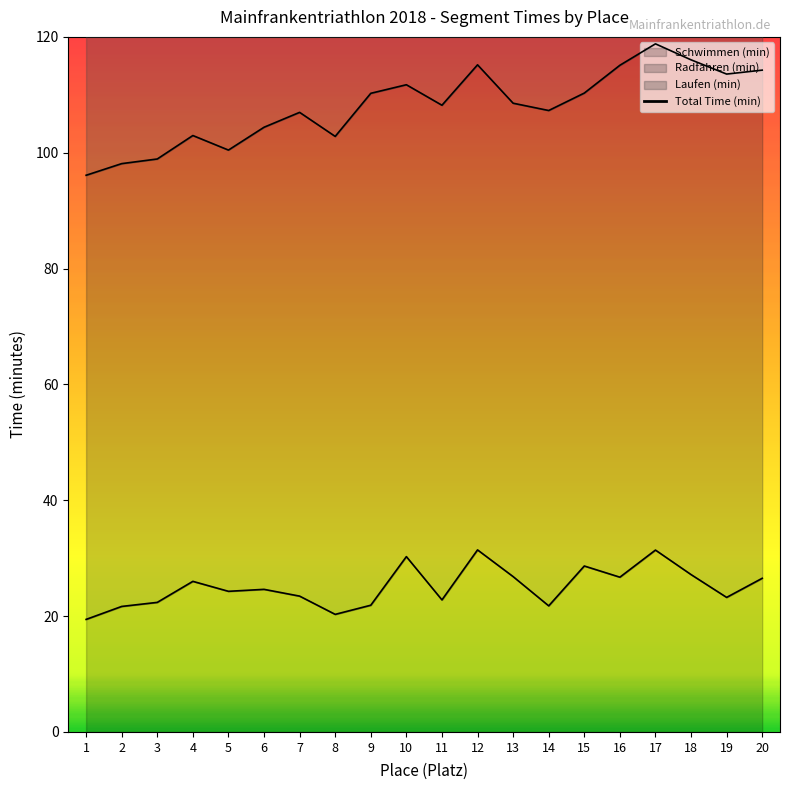

Count the number of values greater than 163.

10